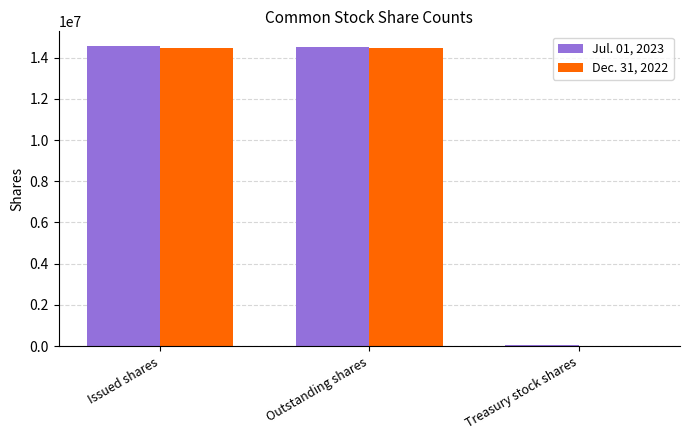

Which series changed the most between Outstanding shares and Treasury stock shares?

Jul. 01, 2023